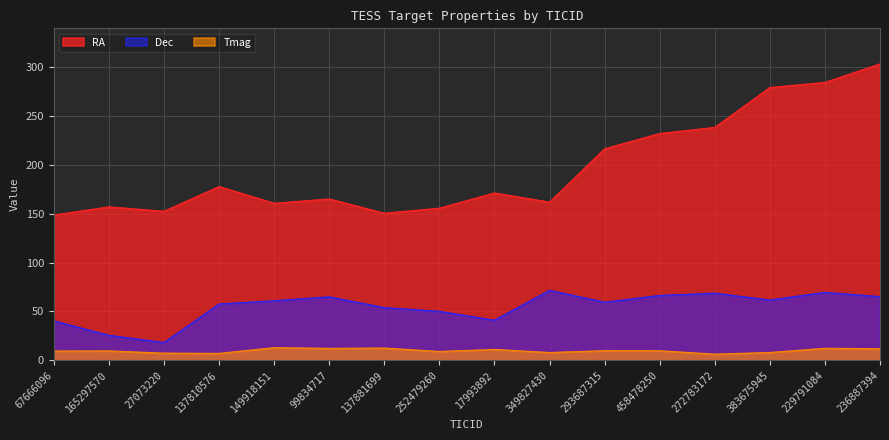

How many values in the Tmag series exceed 9?

11